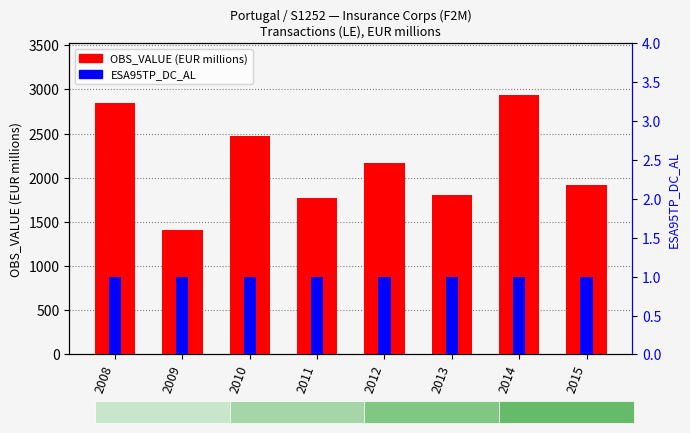

How many groups of bars are there?

8